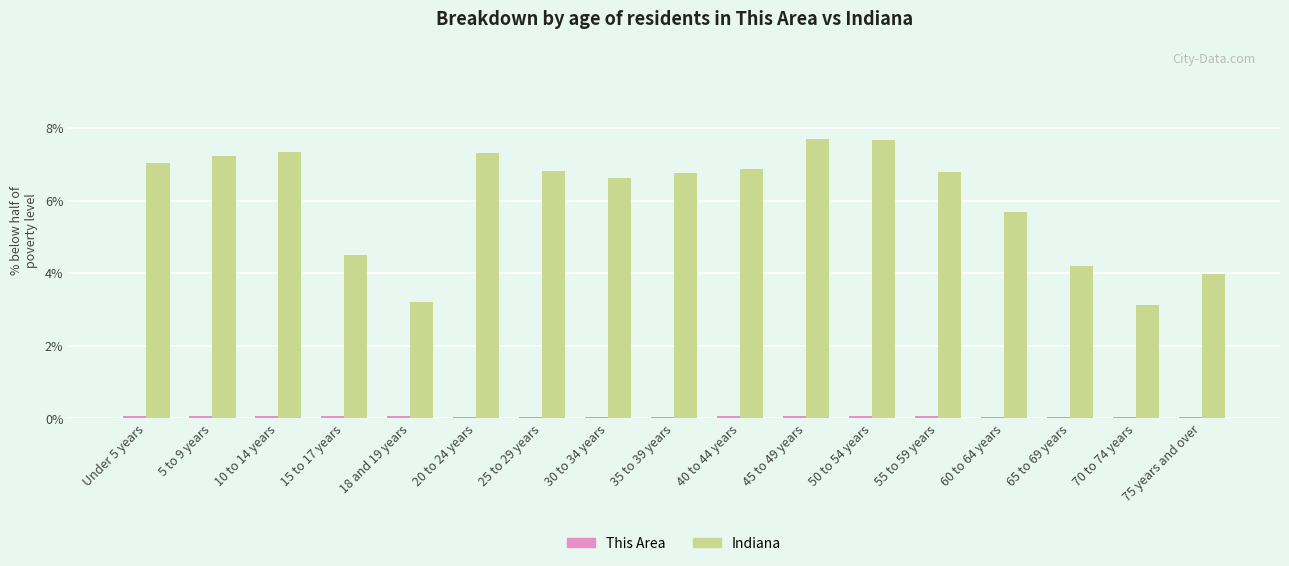

What is the average value of the This Area series?

0.1